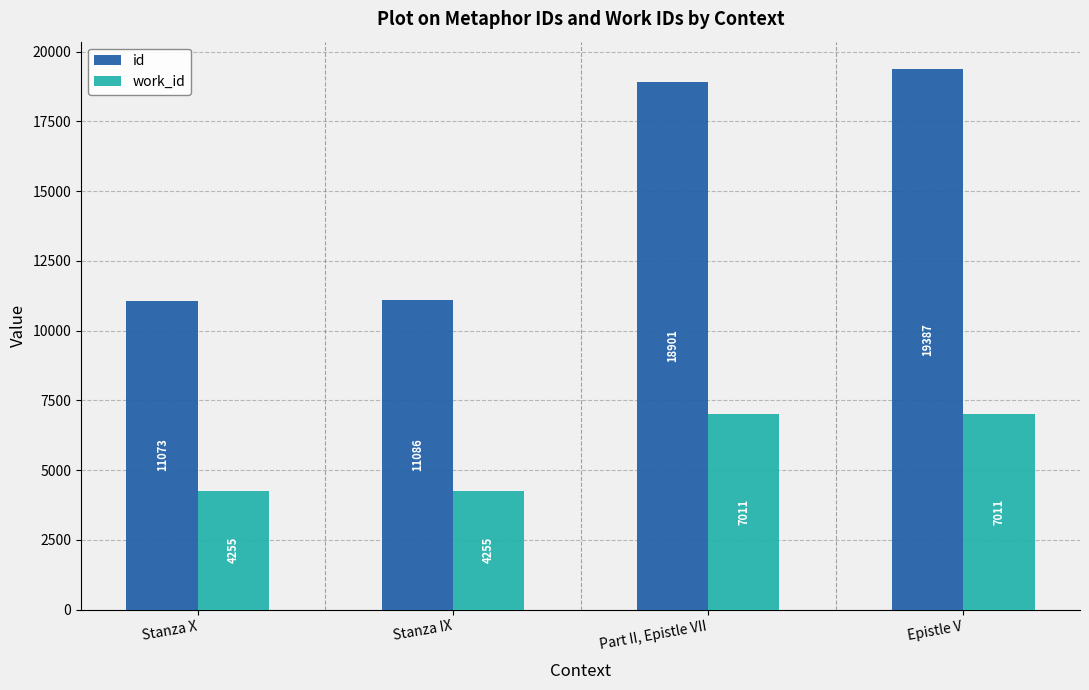

Is the value of id at Stanza X greater than the value of work_id at Part II, Epistle VII?

Yes